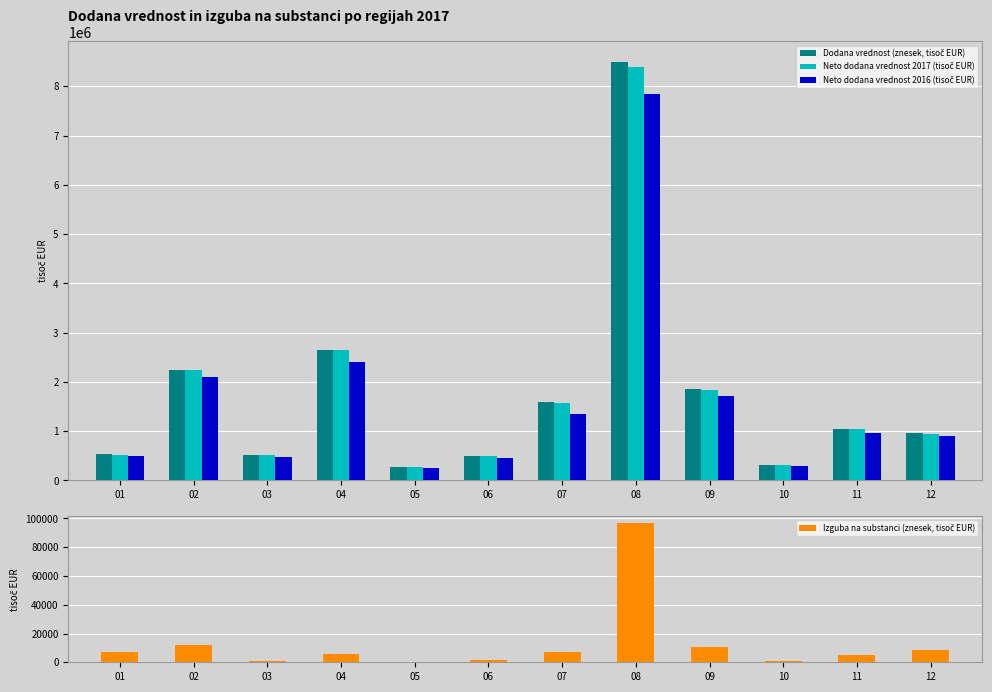

Reading right to left, extract all data points from this chart.

Dodana vrednost (znesek, tisoč EUR): 12=955030.1	11=1044172.8	10=309560.9	09=1851192.9	08=8484414.2	07=1586206.9	06=493004.0	05=264980.9	04=2651665.9	03=512143.5	02=2246936.8	01=526537.3
Neto dodana vrednost 2017 (tisoč EUR): 12=946467.6	11=1039252.5	10=308778.7	09=1840825.6	08=8387553.6	07=1579327.8	06=491674.1	05=264520.0	04=2645905.4	03=511200.9	02=2235043.9	01=519304.1
Neto dodana vrednost 2016 (tisoč EUR): 12=900475.8	11=969965.5	10=286744.6	09=1722182.6	08=7845926.9	07=1340577.1	06=453757.3	05=254148.3	04=2399539.5	03=477700.7	02=2089684.4	01=503642.7
Izguba na substanci (znesek, tisoč EUR): 12=8562.6	11=4920.3	10=782.2	09=10367.3	08=96860.6	07=6879.2	06=1329.9	05=460.9	04=5760.5	03=942.6	02=11893.0	01=7233.2